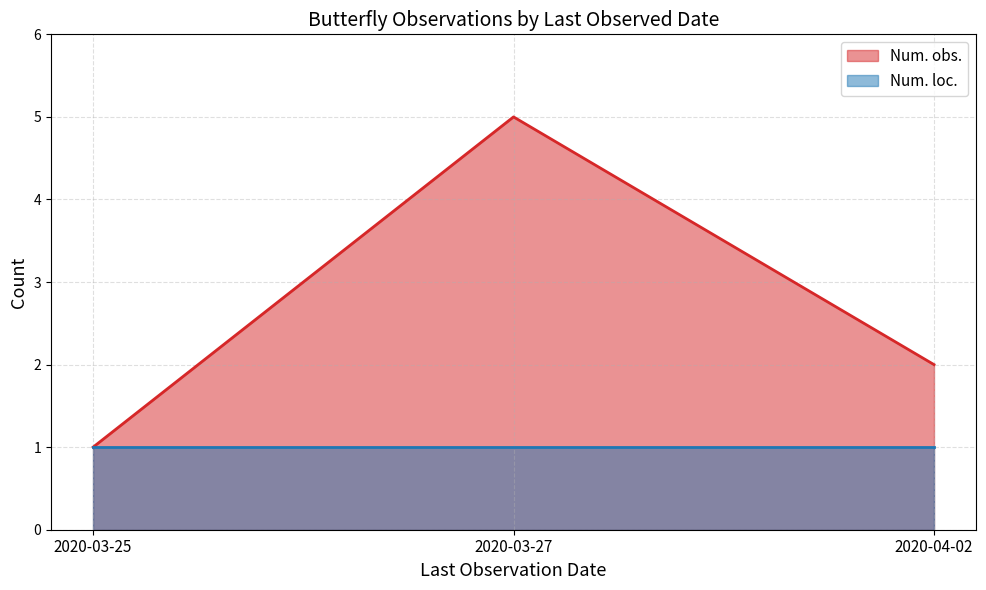

What is the label of the 3rd point from the left?

2020-04-02